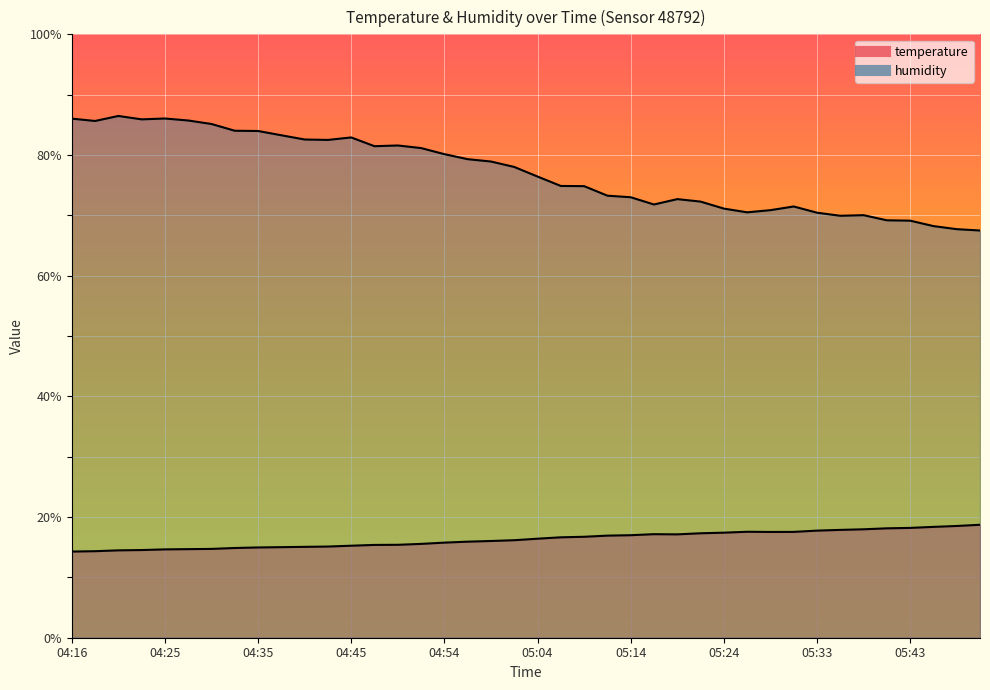

What is the sum of the temperature values at 04:54 and 04:23?

30.3